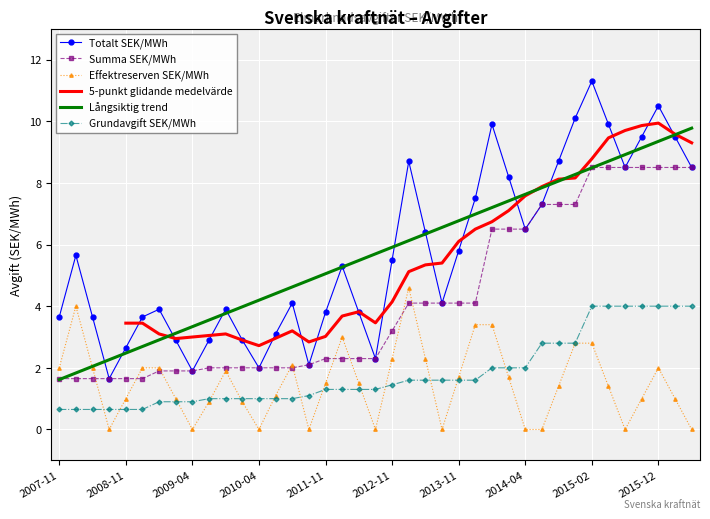

Rank the series at 2011-11 from lowest to highest value.

Grundavgift SEK/MWh, Effektreserven SEK/MWh, Summa SEK/MWh, Totalt SEK/MWh